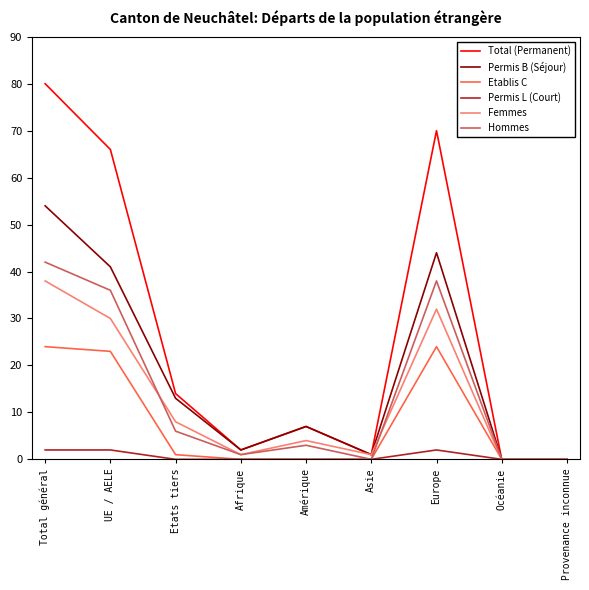

What is the difference between the second highest and second lowest values in the Femmes series?

32